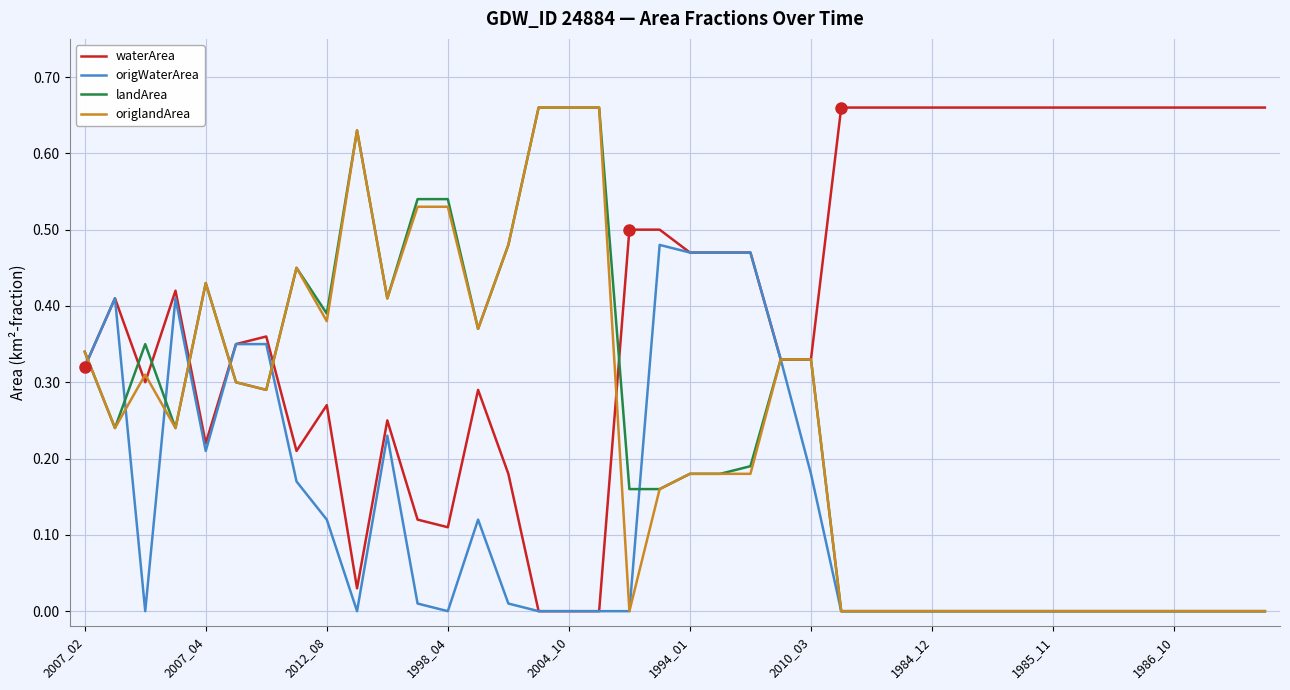

Which category has the lowest value in the landArea series?

25